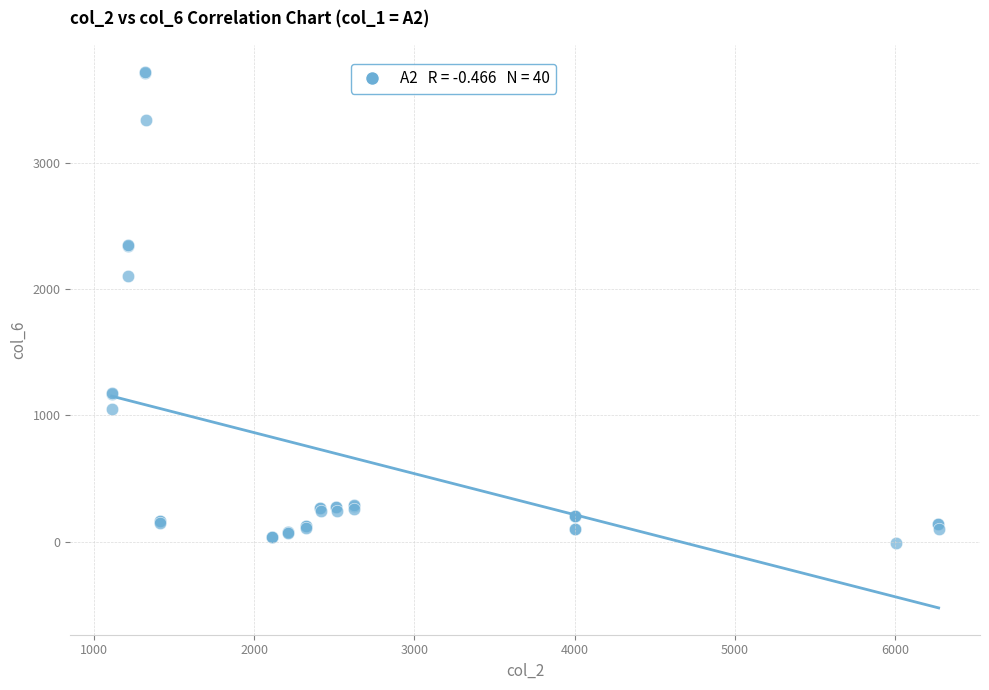

What Y value in the scatter plot is closest to 1858?

2108